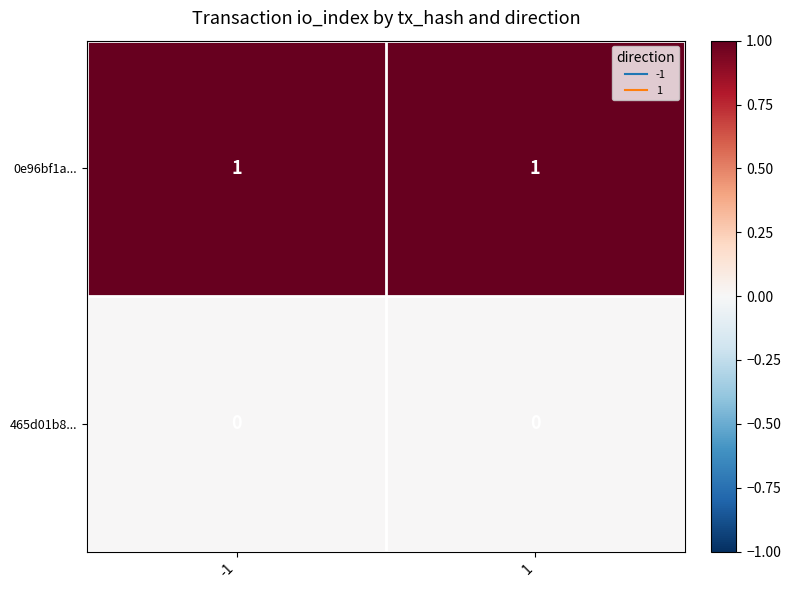

The value of 465d01b8... at 1 is 0. True or false?

True